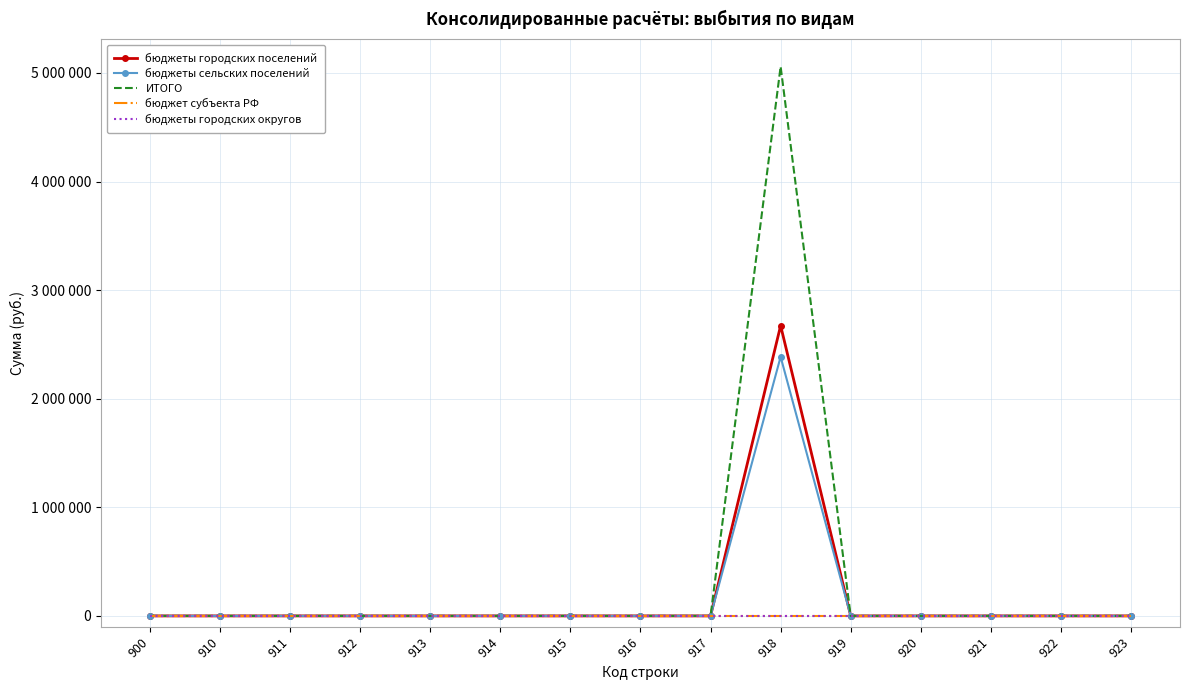

Does the chart have visible grid lines?

Yes